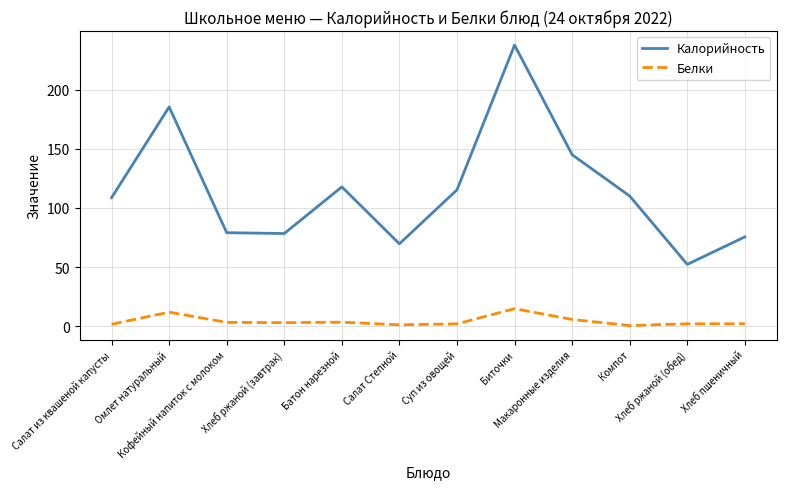

Where is Белки nearest to the value 7?

Макаронные изделия